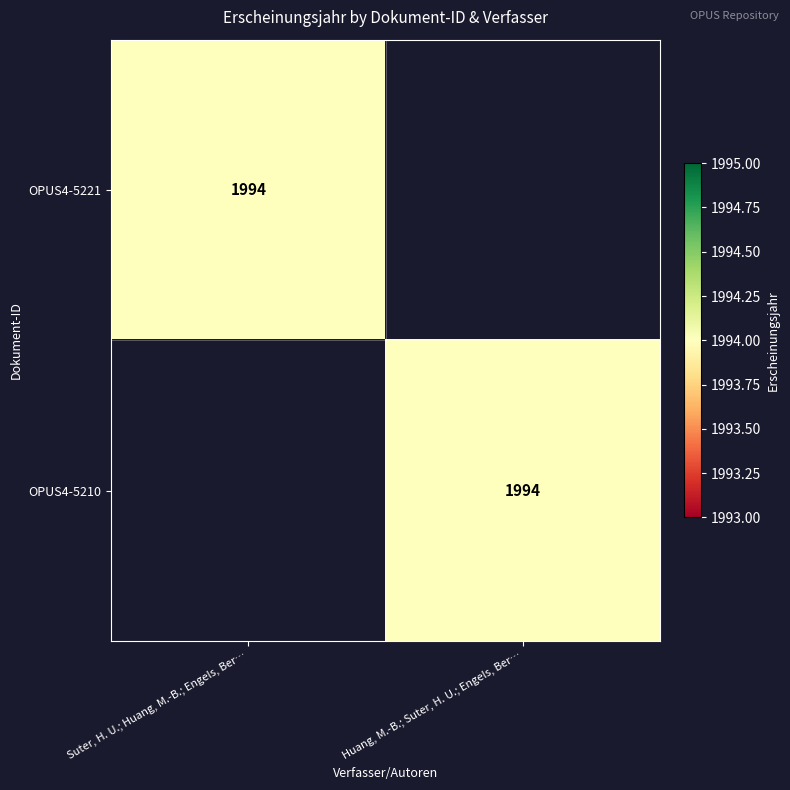

Is it true that OPUS4-5210 equals 1994 at Huang, M.-B.; Suter, H. U.; Engels, Ber…?

True